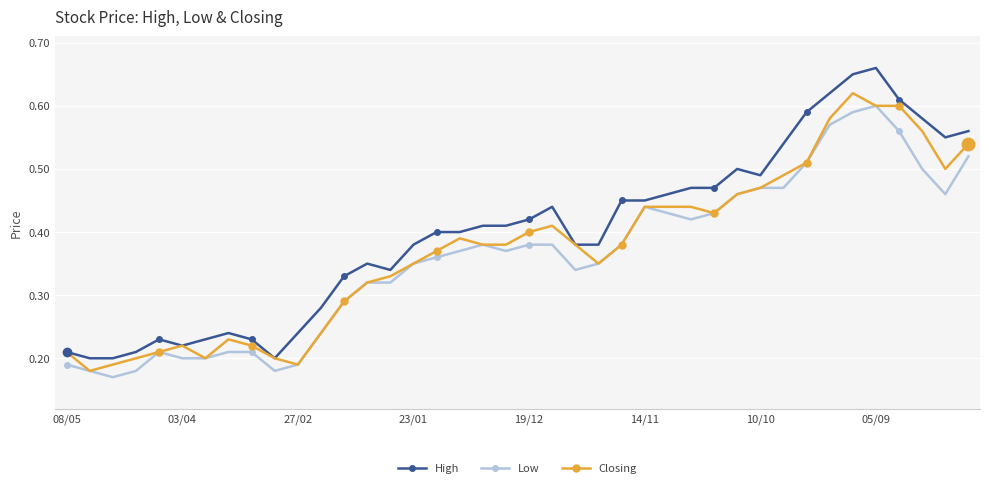

Is this an area chart (filled region under the line)?

No